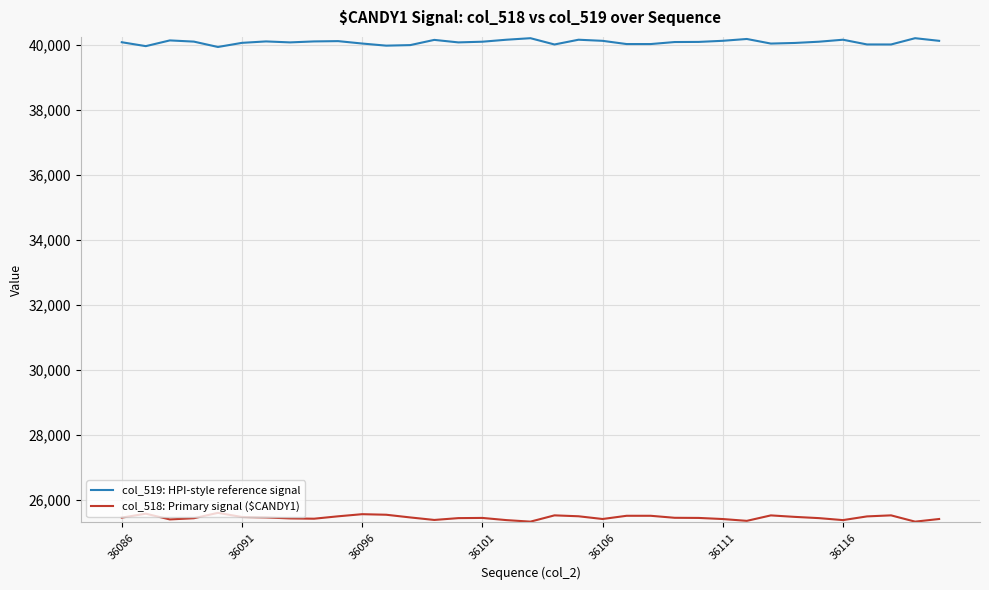

Which series has the largest total across all categories?

col_519: HPI-style reference signal